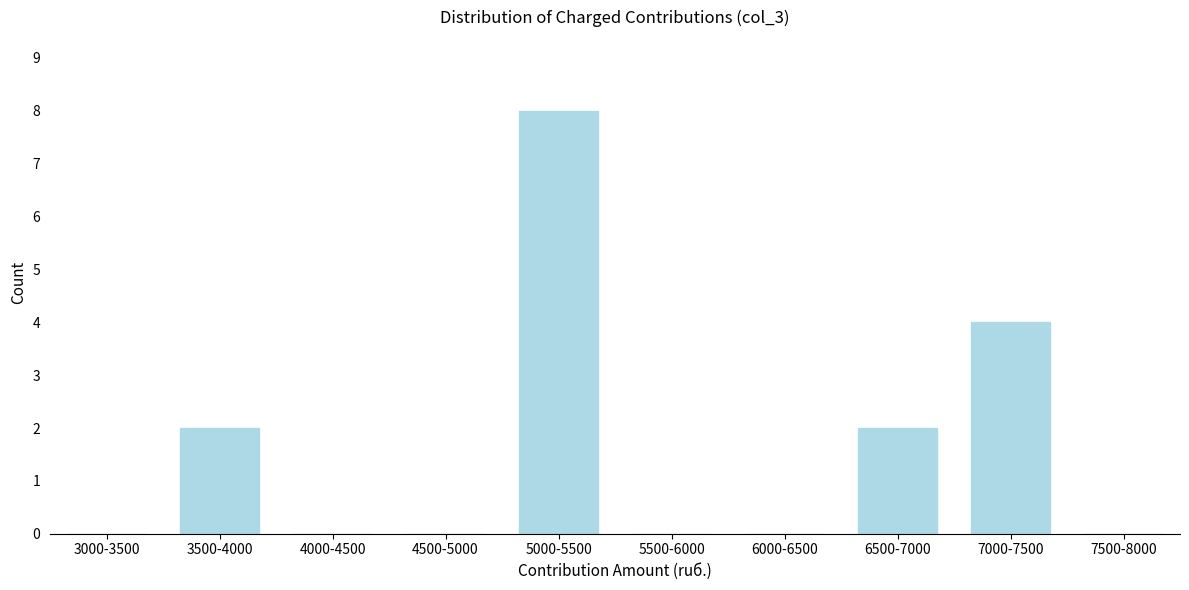

Reading left to right, list all the values displayed in this chart.

3000-3500=0	3500-4000=2	4000-4500=0	4500-5000=0	5000-5500=8	5500-6000=0	6000-6500=0	6500-7000=2	7000-7500=4	7500-8000=0